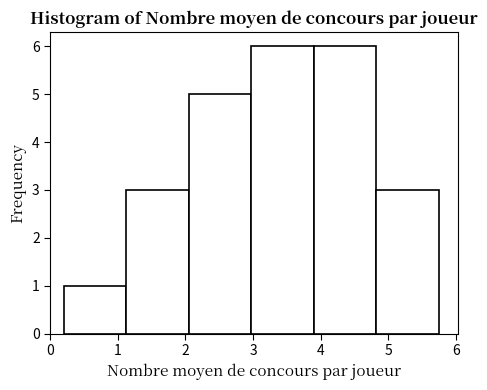

Reading left to right, transcribe this chart: for each bar, give the range it covers on the x-axis and its height. Neither the bar edges nor the heights are printed on the chart, so give them approximately, as read against the axes.

0.2 to 1.1: 1
1.1 to 2.1: 3
2.1 to 3.0: 5
3.0 to 3.9: 6
3.9 to 4.8: 6
4.8 to 5.8: 3